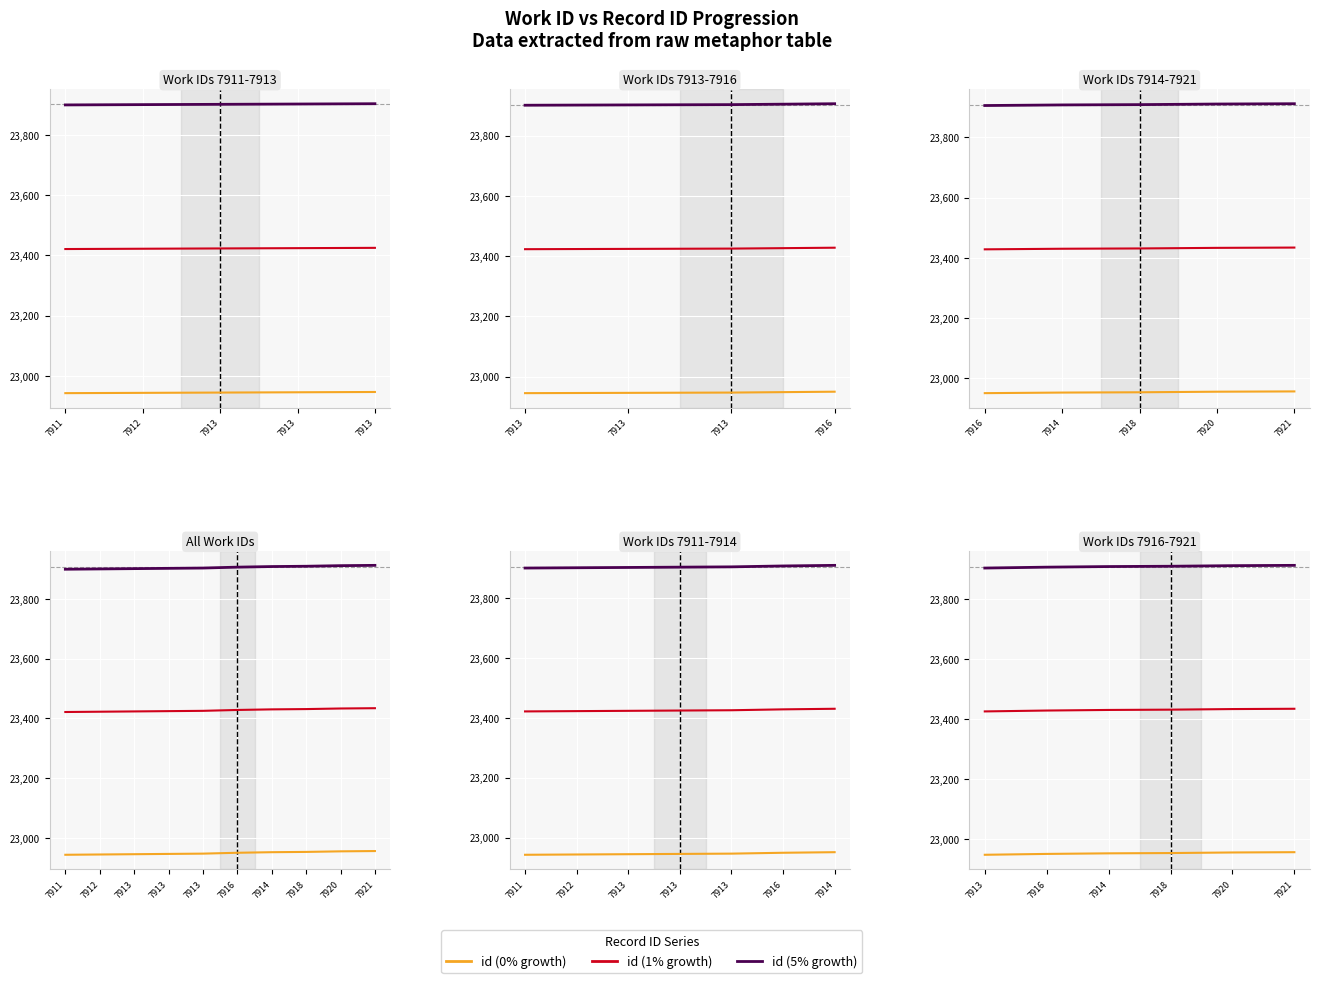

Is it true that id (0% growth) equals 11897.7 at 7913?

False